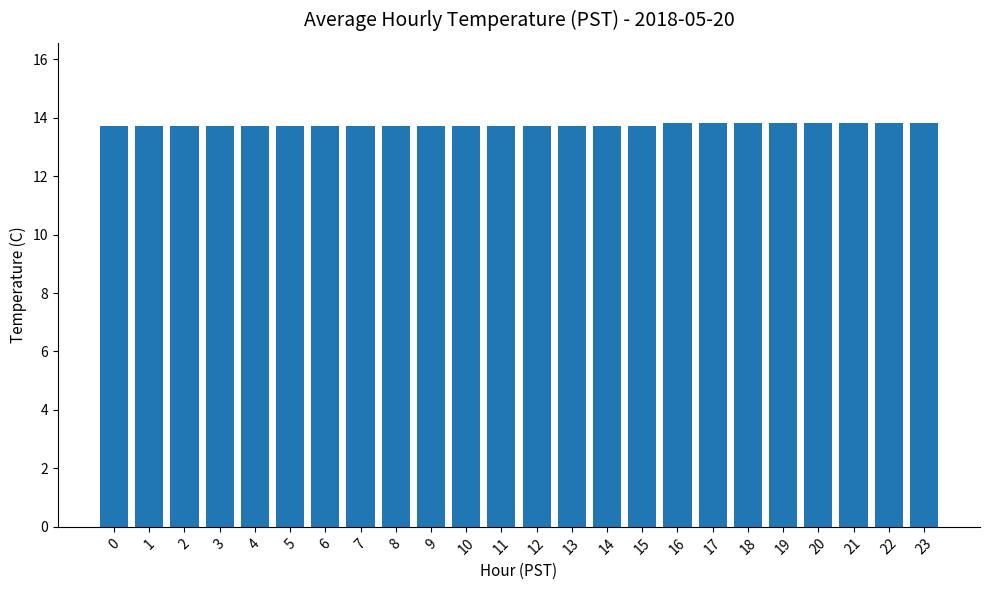

Approximately how many times larger is the value at 16 compared to 13?

1.0